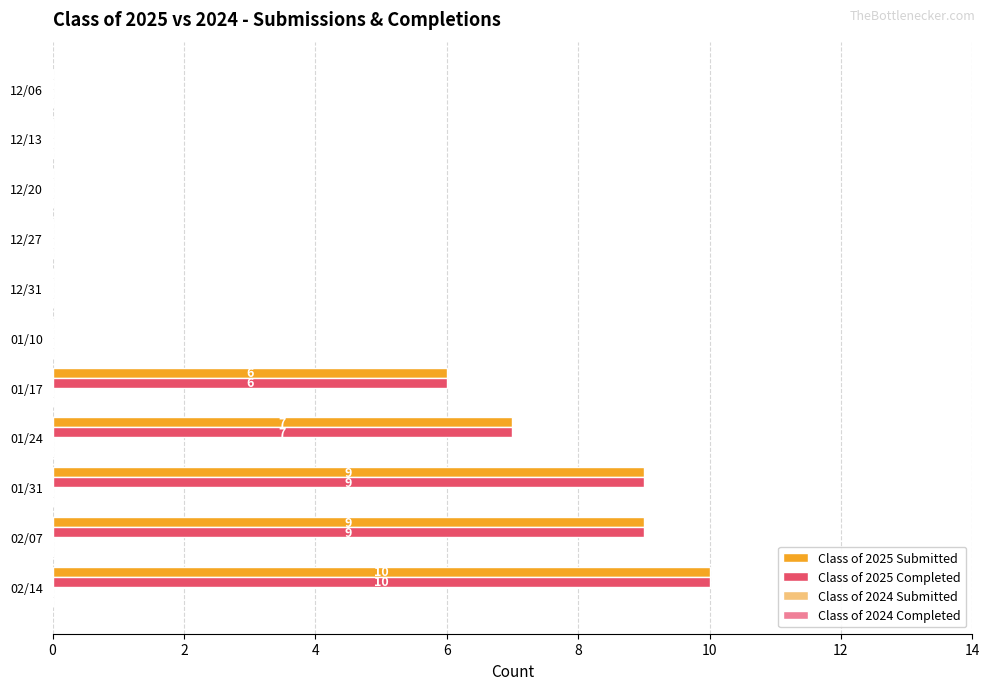

What is the sum of the Class of 2025 Submitted values at 12/31 and 01/31?

9